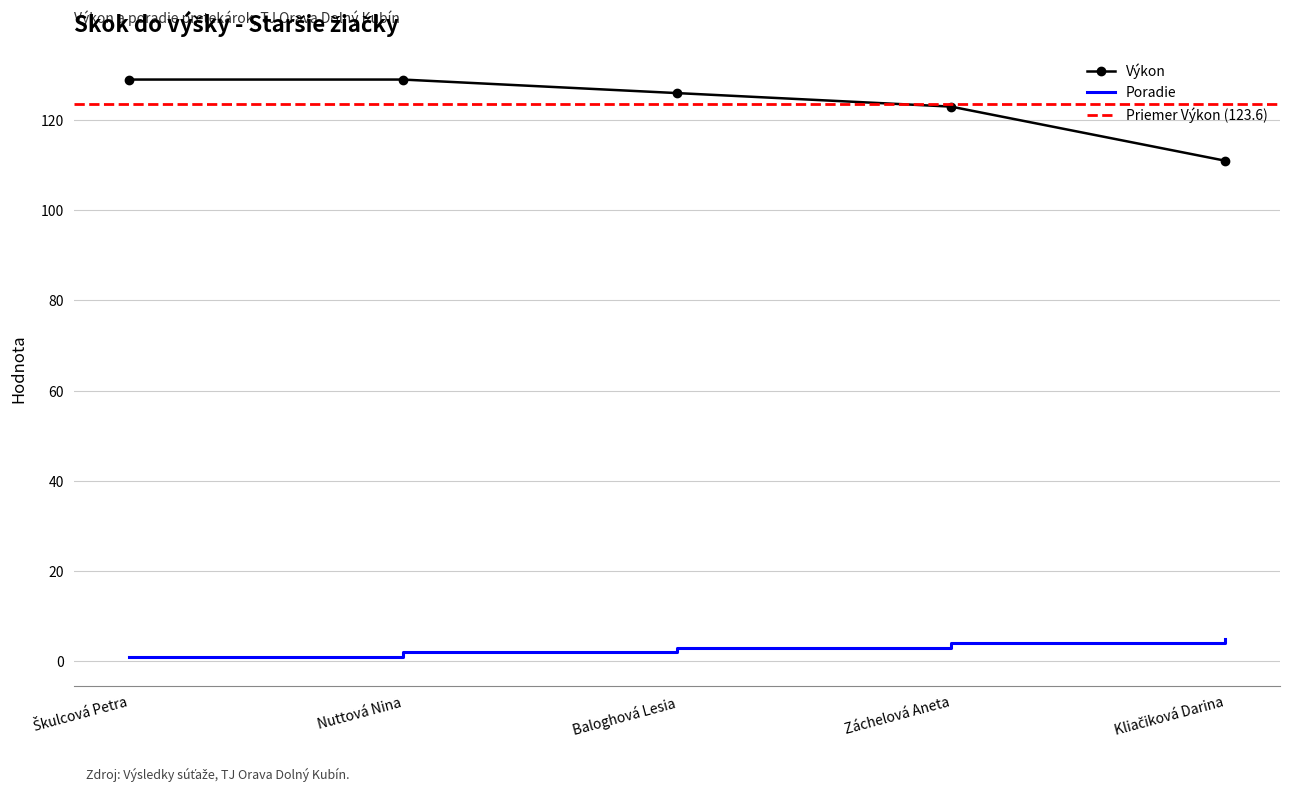

At which label does Výkon first exceed 126?

Škulcová Petra